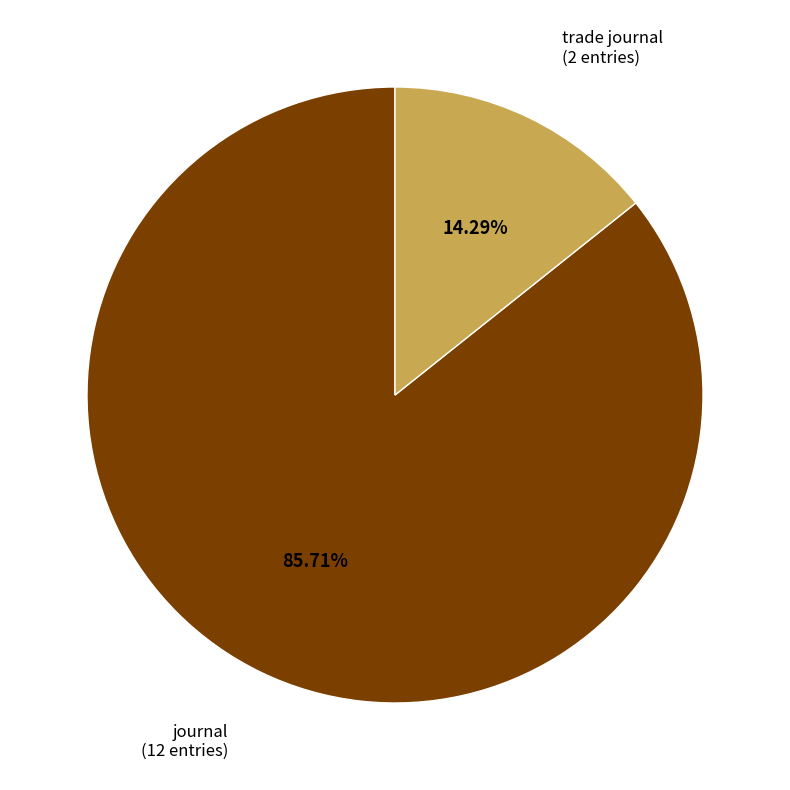

To the nearest percent, what is the average slice percentage?

50%